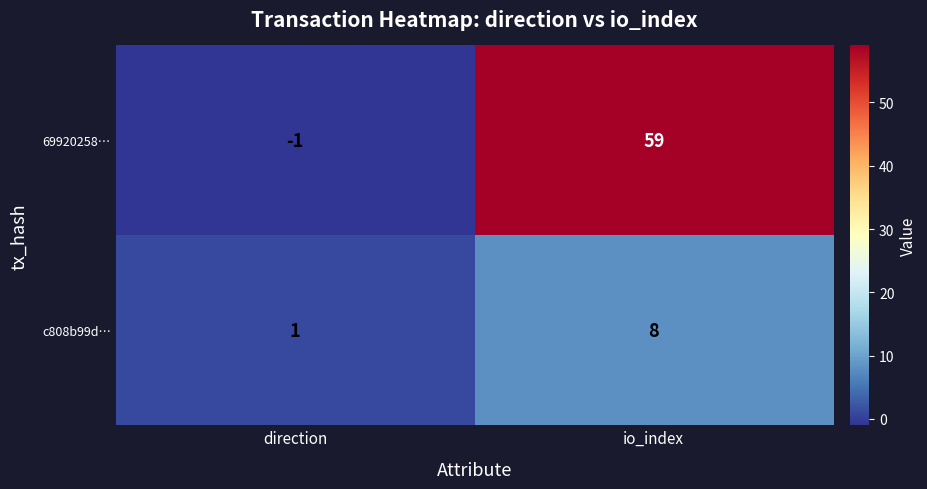

Read the c808b99d… value at io_index.

8